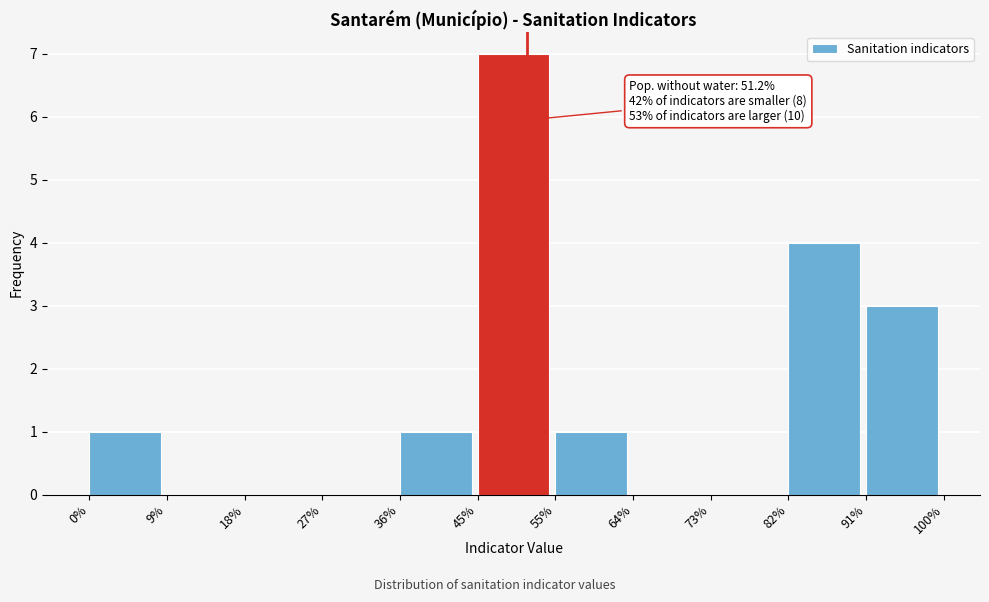

Reading right to left, list all the values displayed in this chart.

91%=3	82%=4	73%=0	64%=0	55%=1	45%=7	36%=1	27%=0	18%=0	9%=0	0%=1